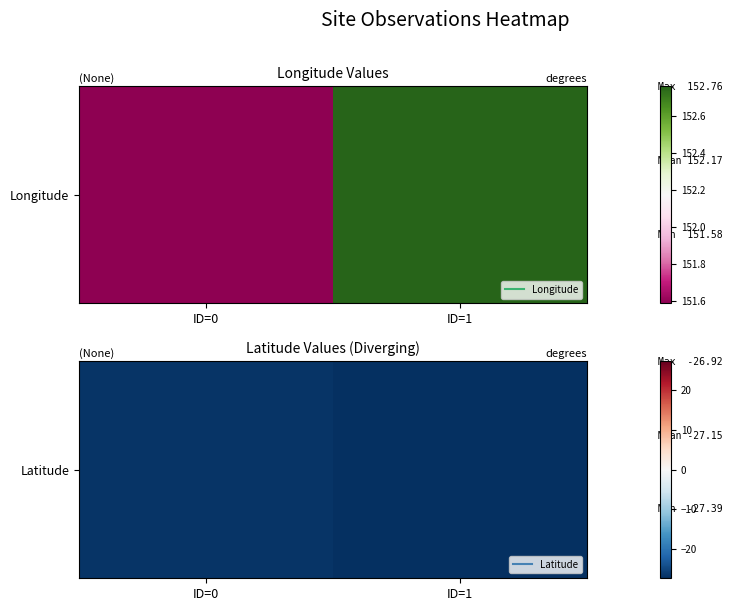

What is the sum of the values at ID=1 and ID=0?

-54.3